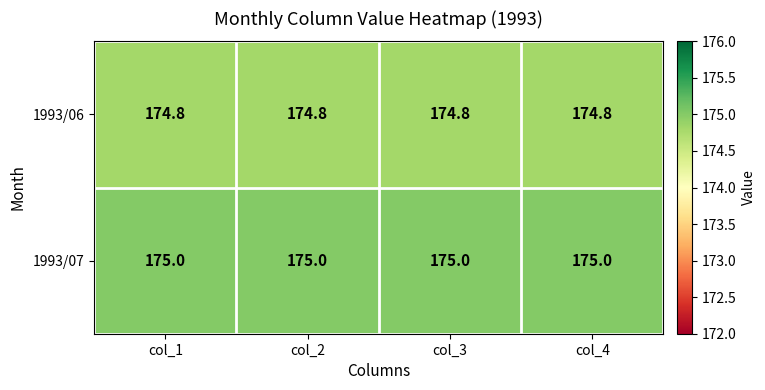

Is it true that 1993/06 equals 174.8 at col_2?

True